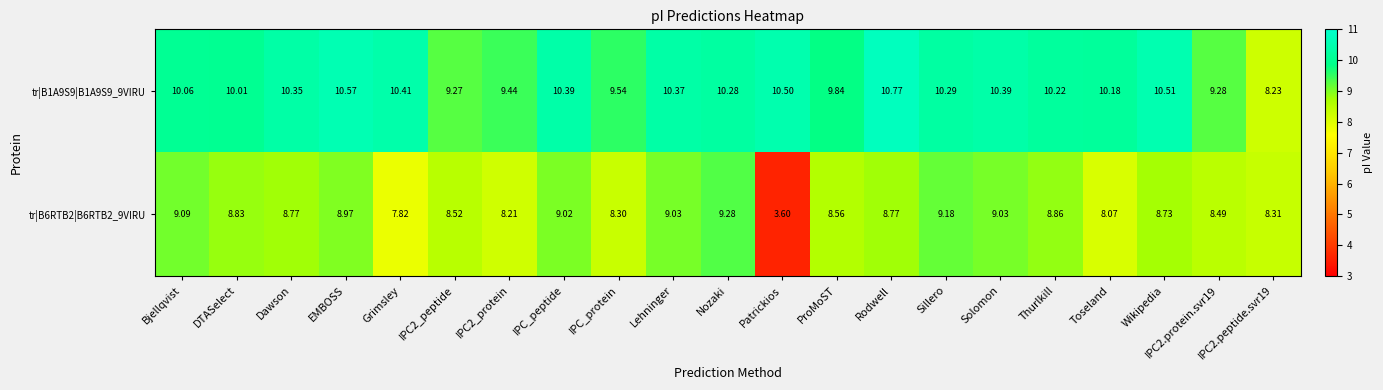

How many values in the tr|B6RTB2|B6RTB2_9VIRU series exceed 8?

19